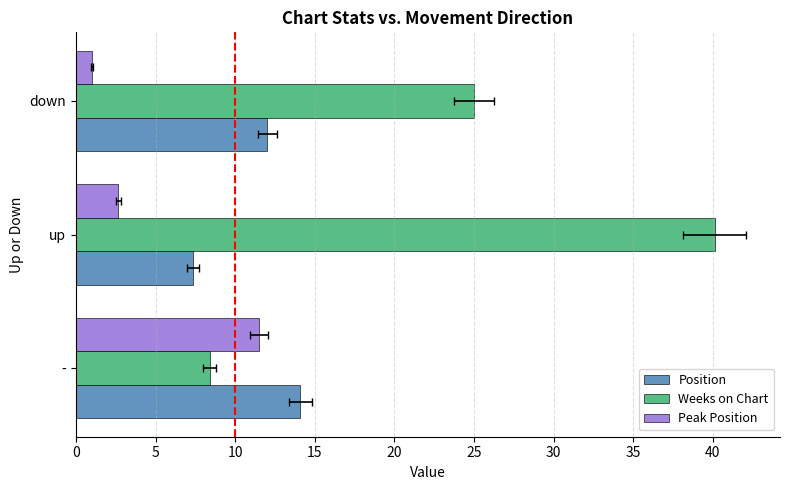

How many bars are there in total?

9